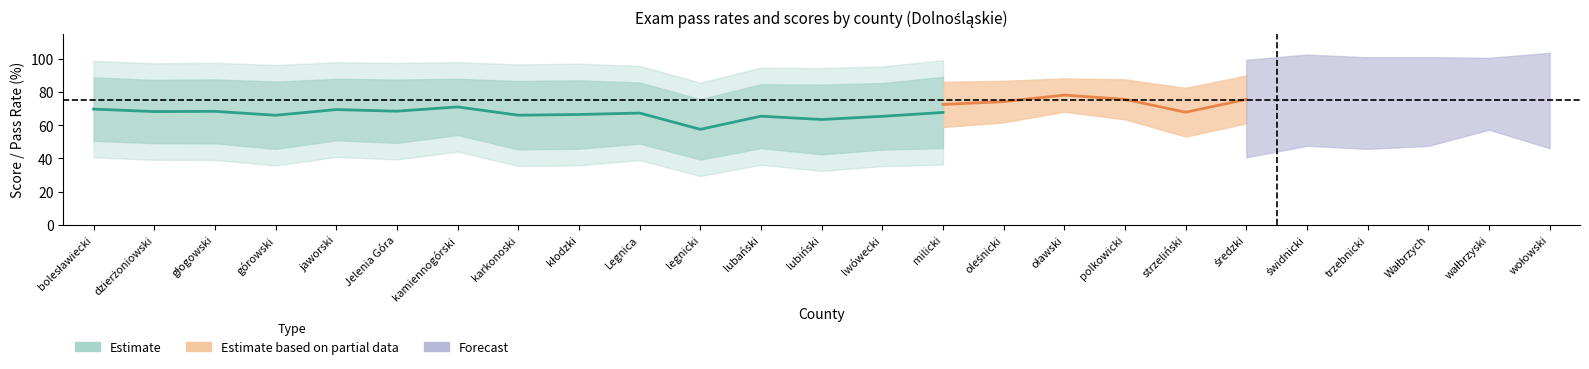

What is the total value across all series at średzki?

371.8